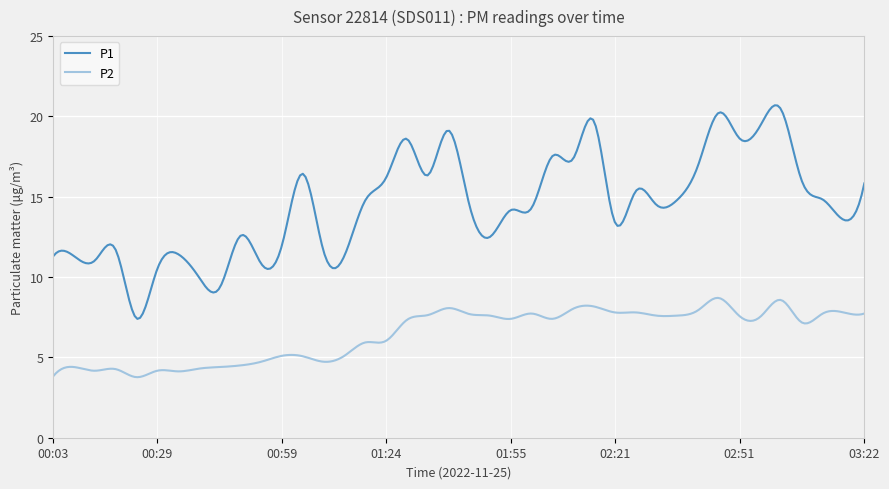

What is the highest value of the P1 series?

20.7